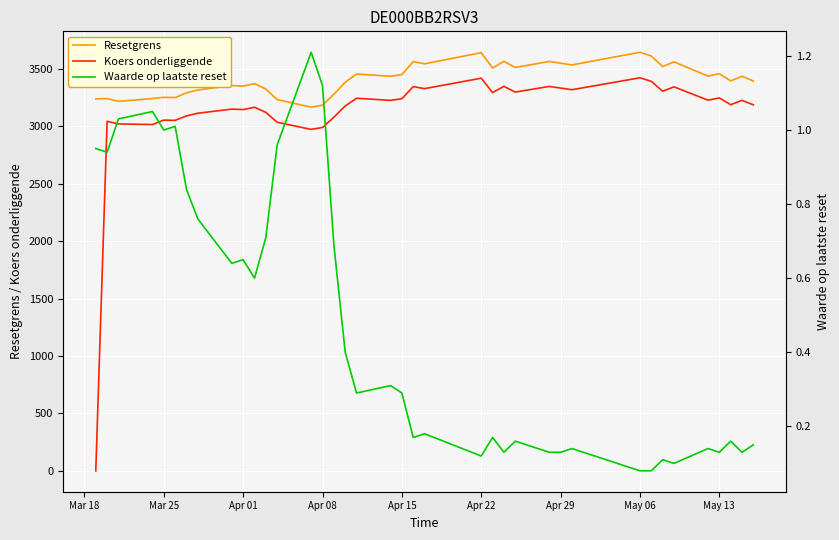

What is the maximum value for Resetgrens?

3645.3